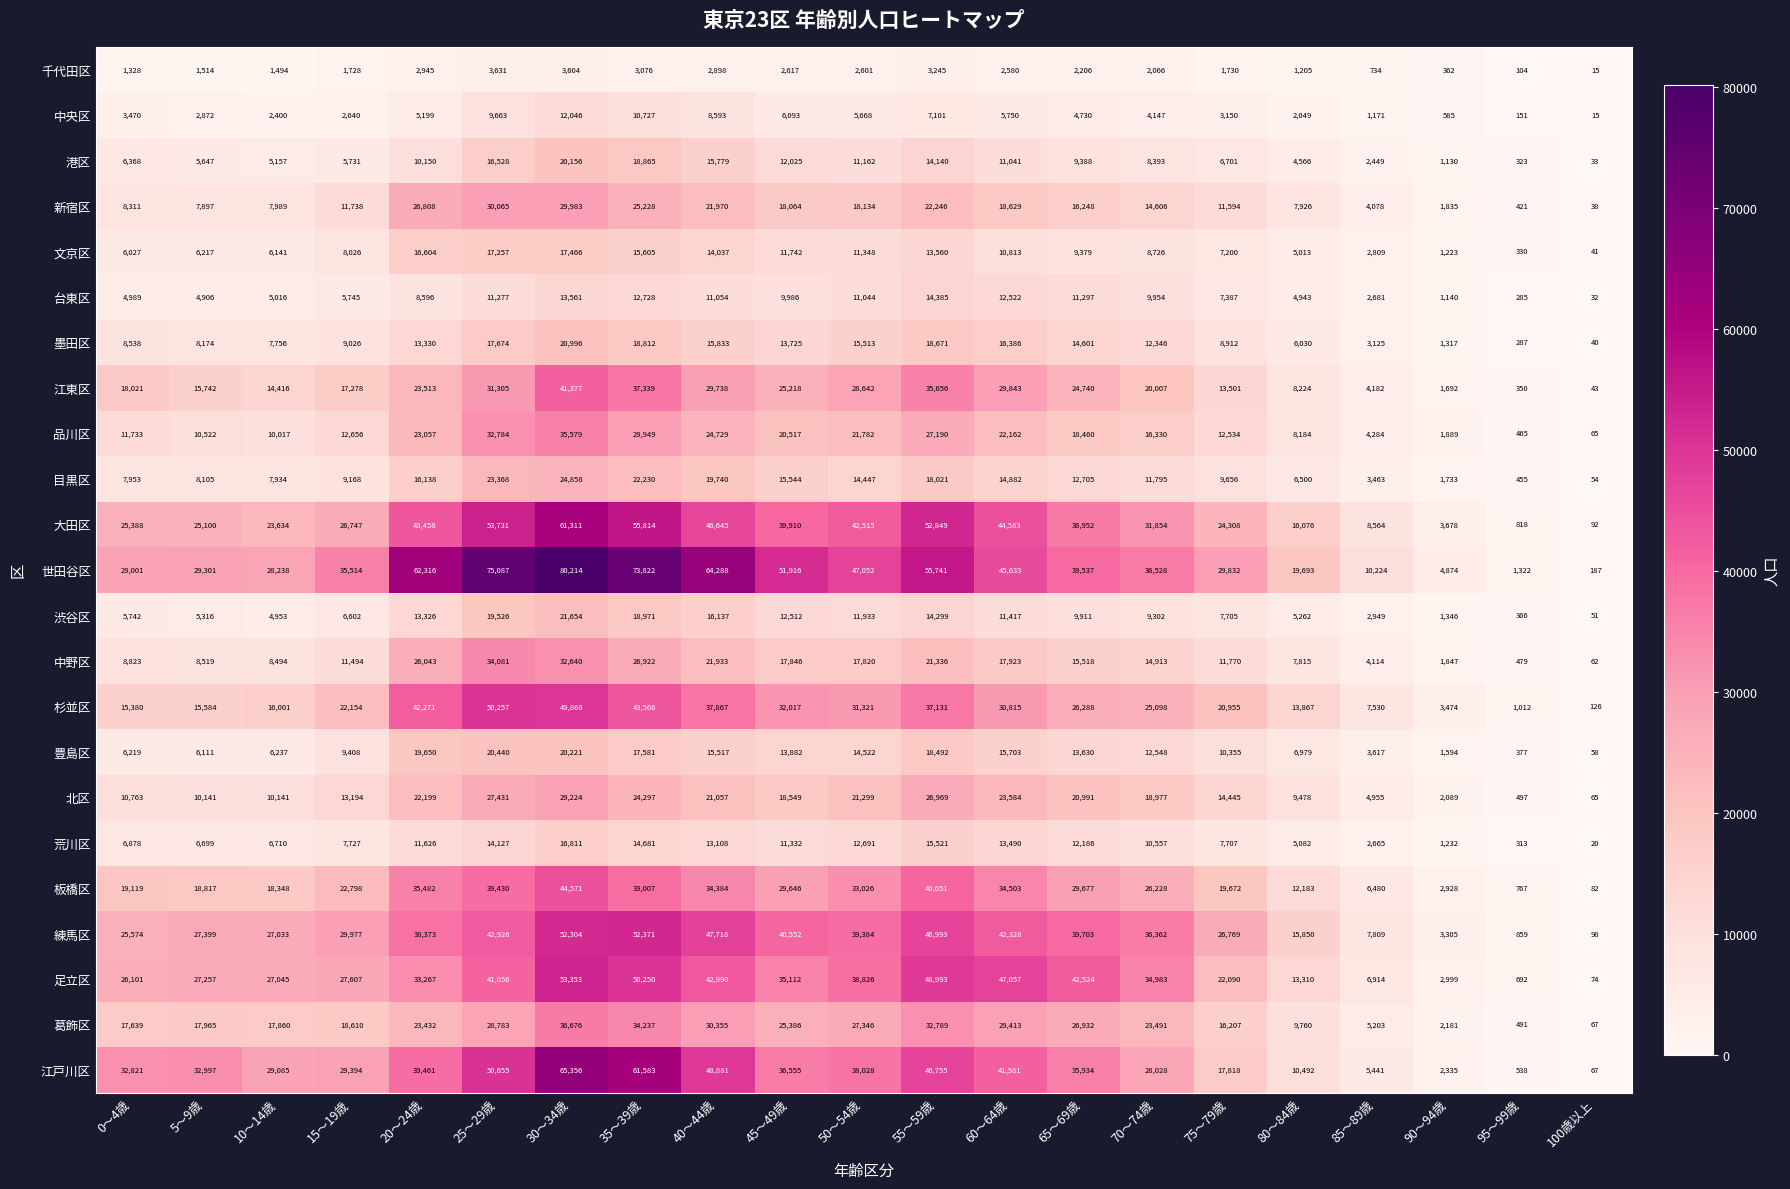

At which label does 世田谷区 reach its minimum?

100歳以上